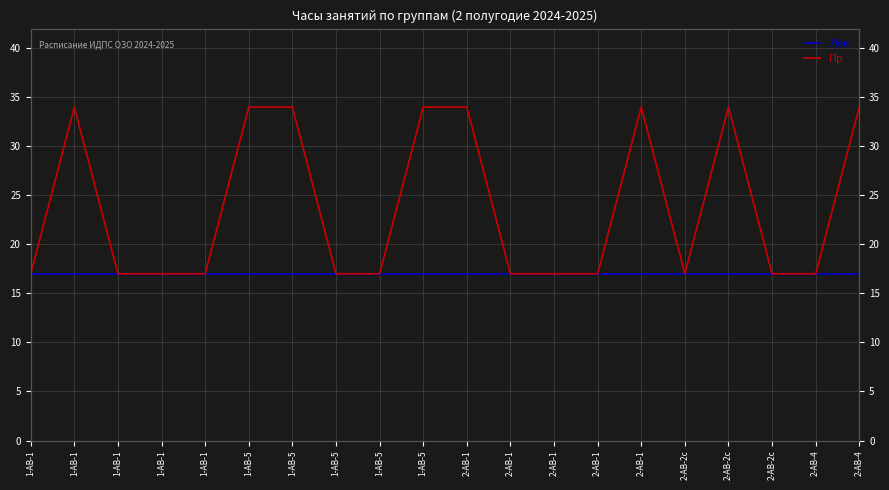

At which label is Лек closest to 17?

1-АВ-1